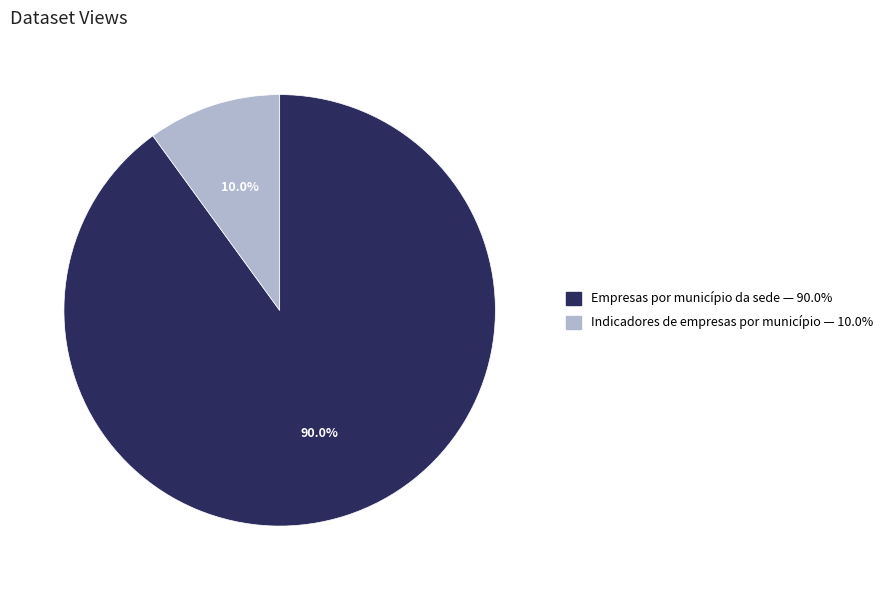

Which slice represents more than half of the pie?

Empresas por município da sede